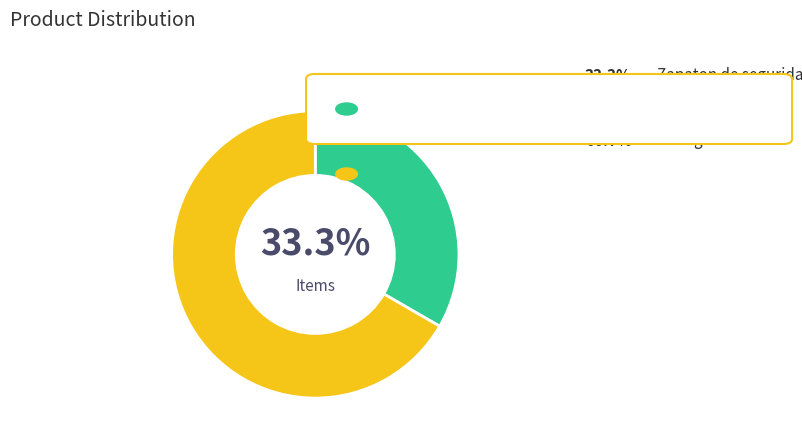

Combined, what portion of the pie is Bota goma and Zapaton de seguridad?

100.0%